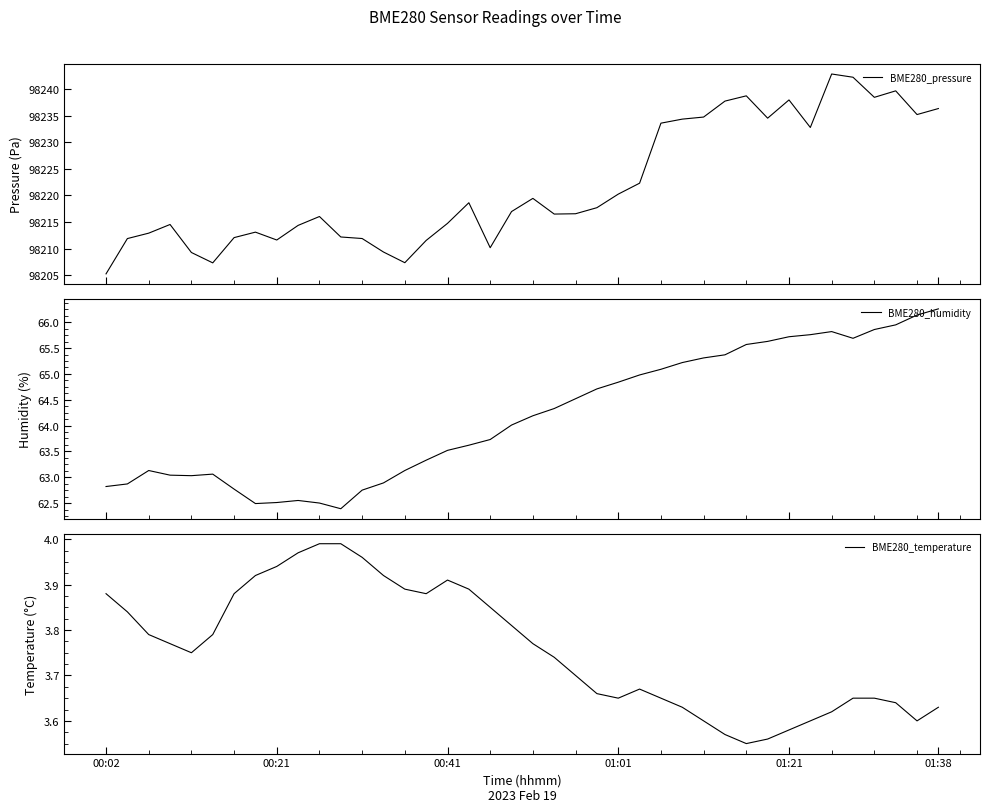

What is the average value of the BME280_pressure series?

98221.8